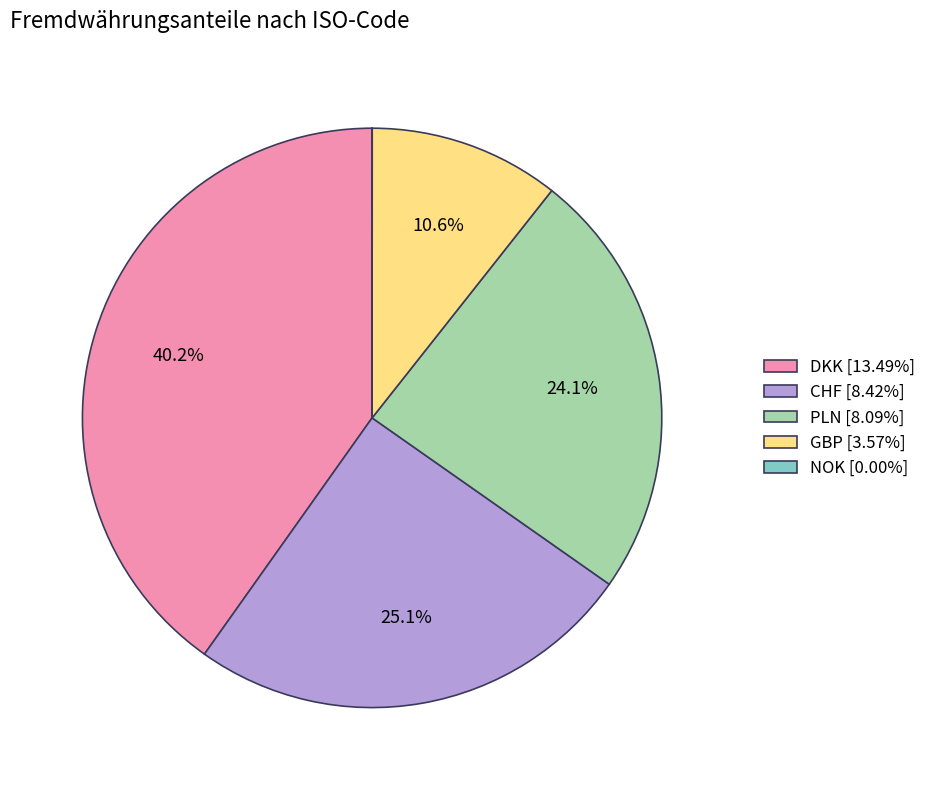

To the nearest percent, what percentage of the pie is GBP?

11%